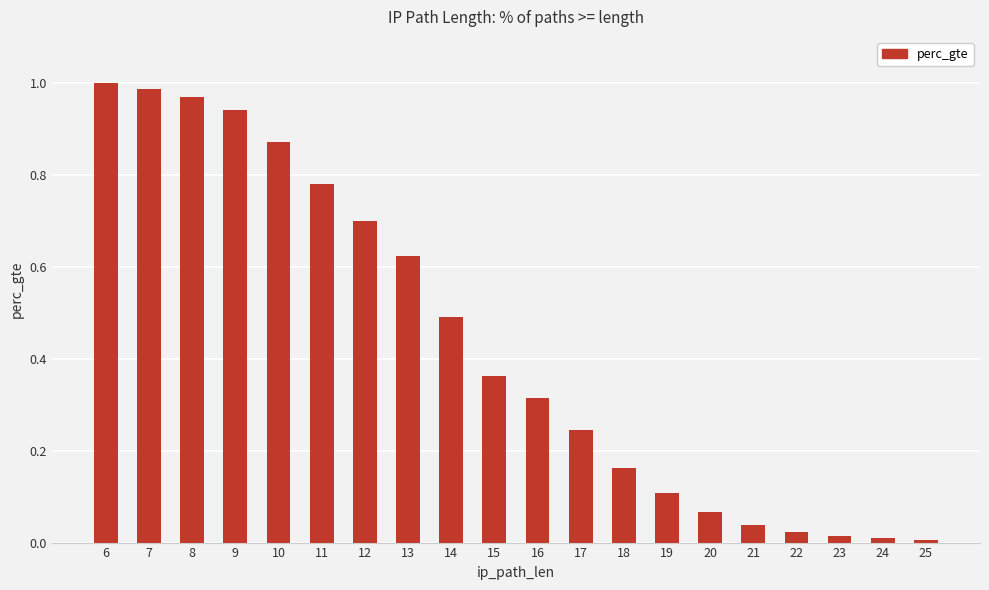

Is it true that the value at 7 is 1.0?

True